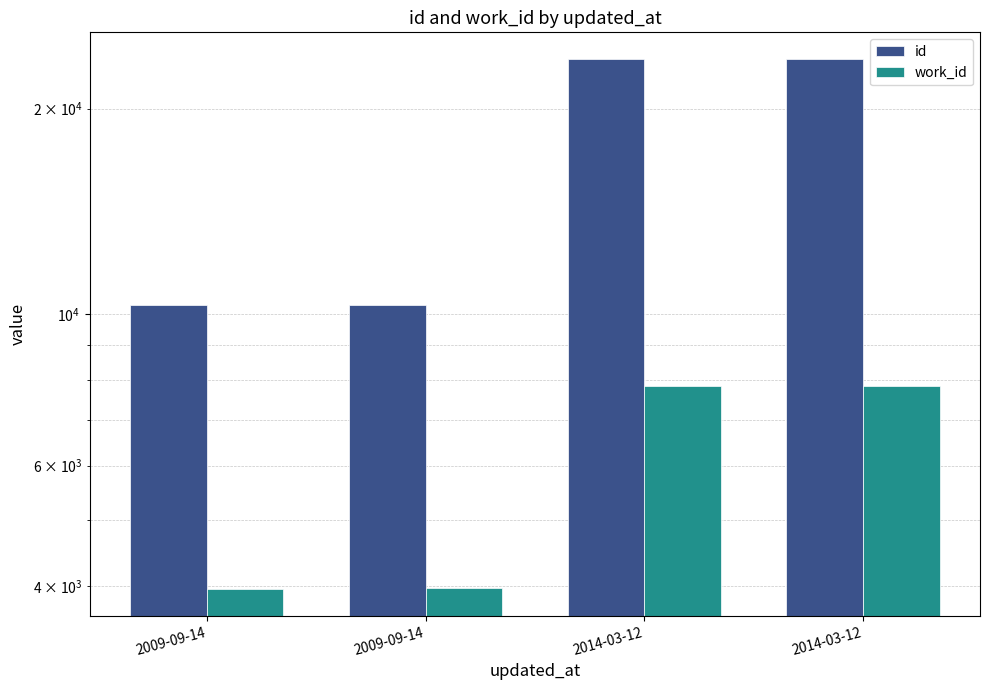

What is the sum of the id values at 2014-03-12 and 2009-09-14?

33980